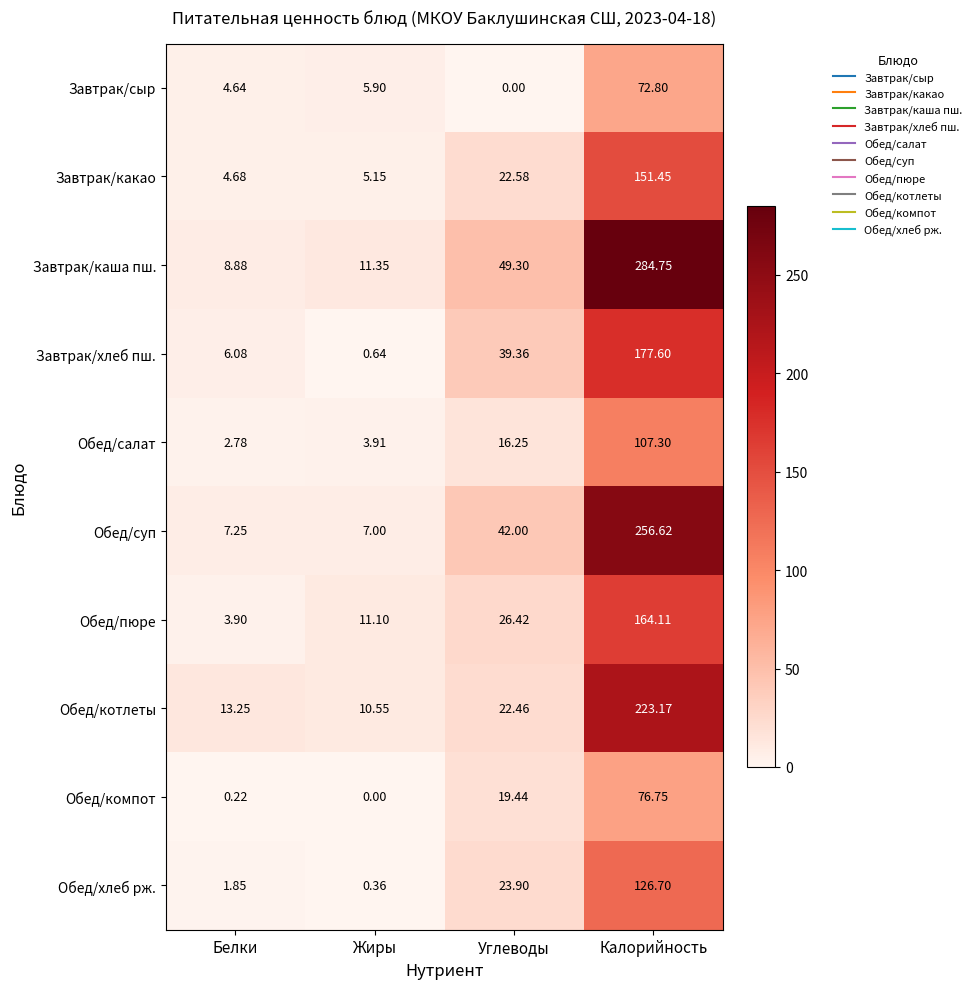

At which label is Завтрак/сыр closest to 36?

Жиры